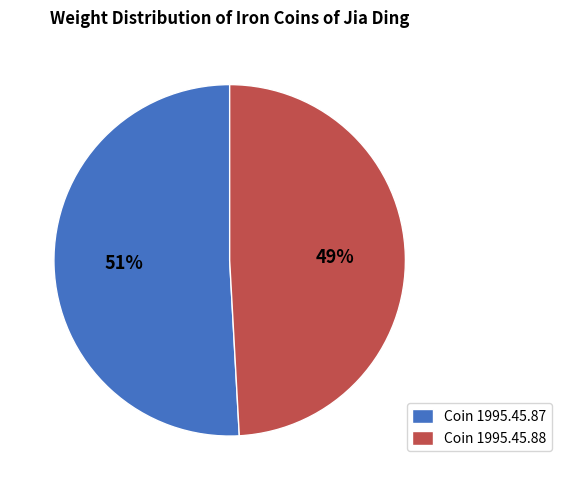

Is it true that Coin 1995.45.87 is 42% of the pie?

False